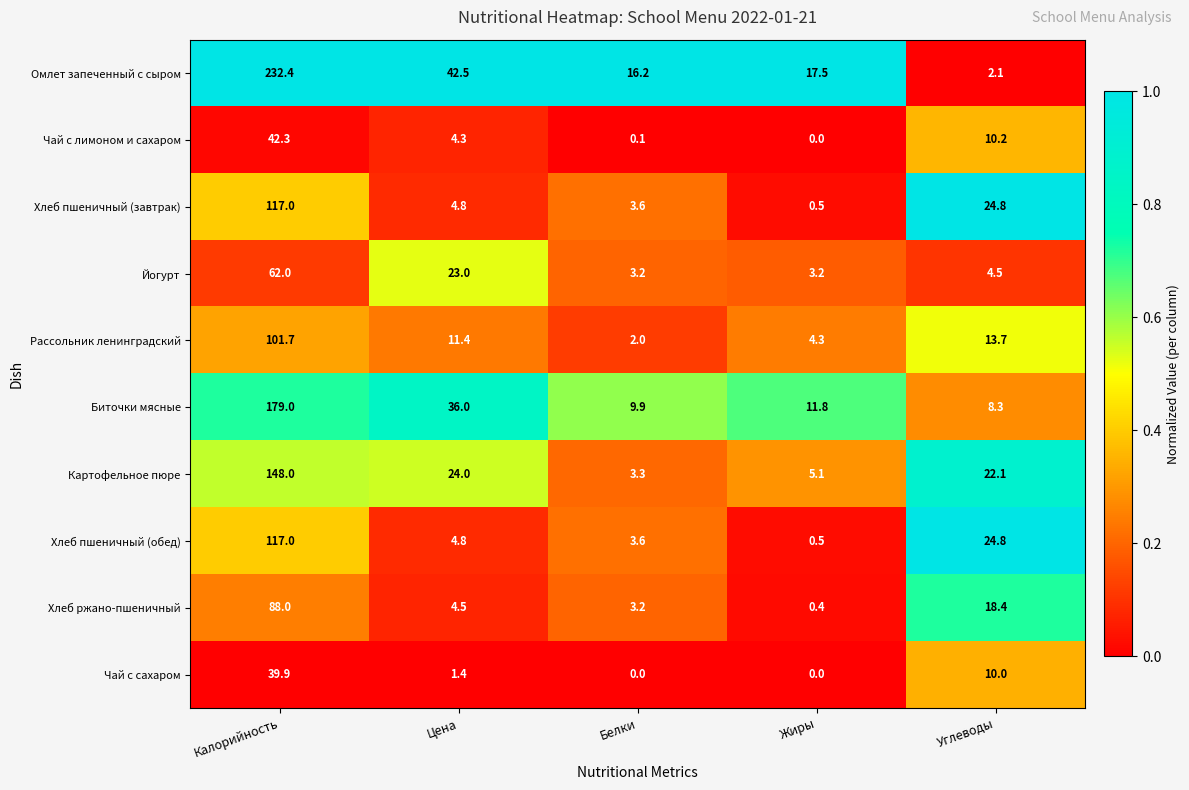

At which label does Картофельное пюре first exceed 22?

Калорийность